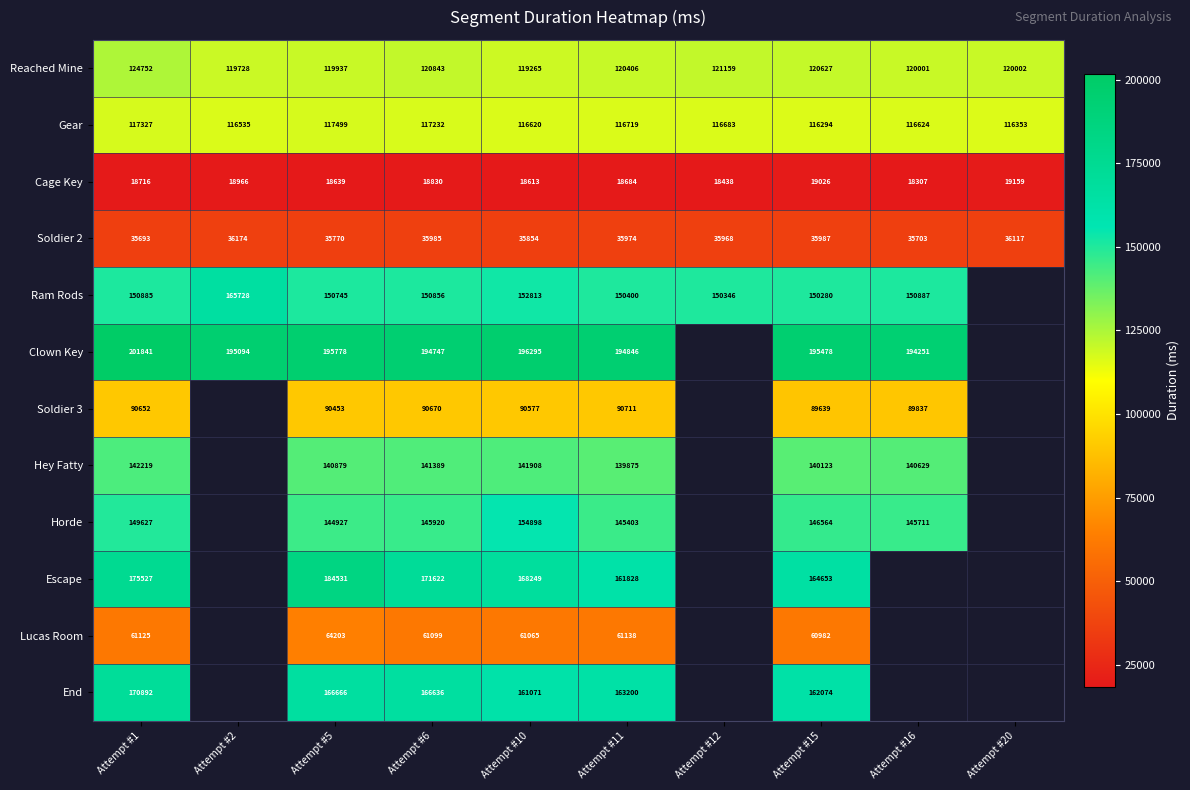

What is the smallest value displayed?

18307.0